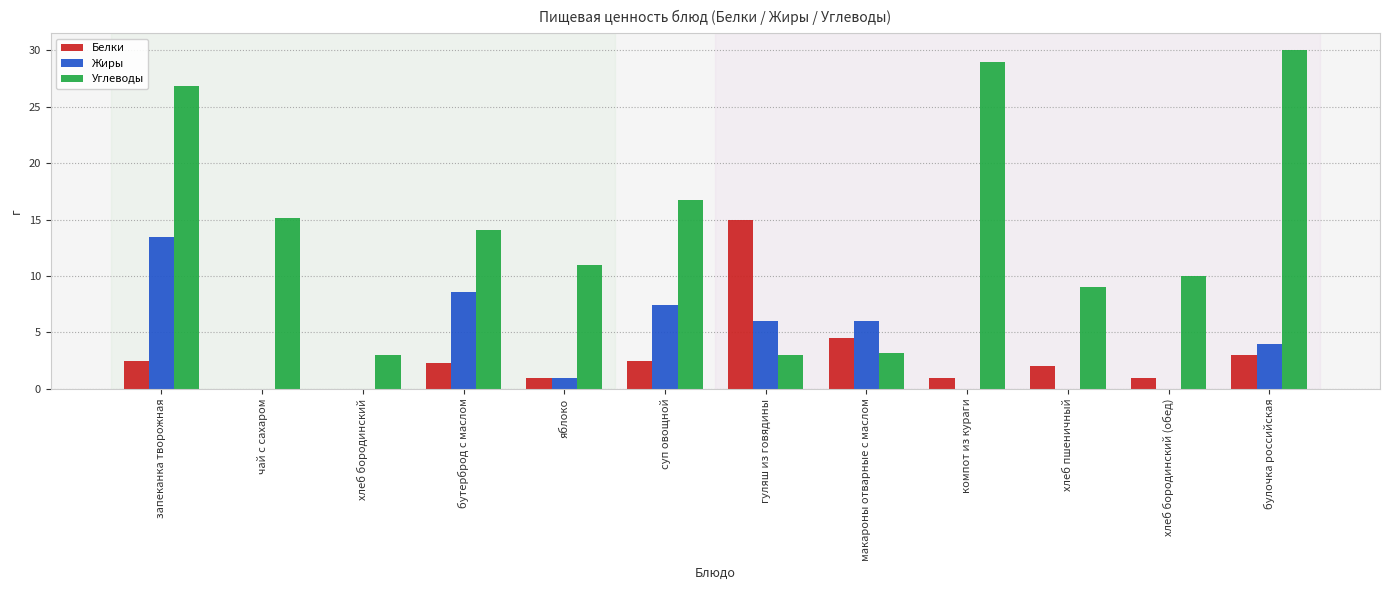

The Жиры series shows 6.0 at гуляш из говядины. True or false?

True